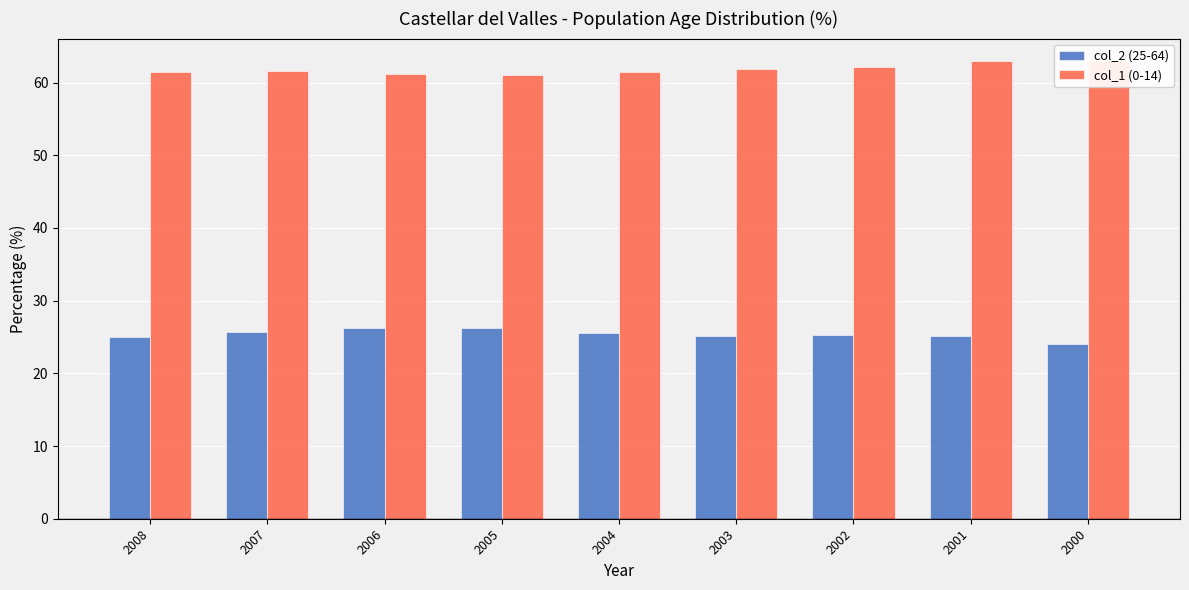

List the labels in order of col_2 (25-64) value, smallest first.

2000, 2008, 2003, 2001, 2002, 2004, 2007, 2006, 2005